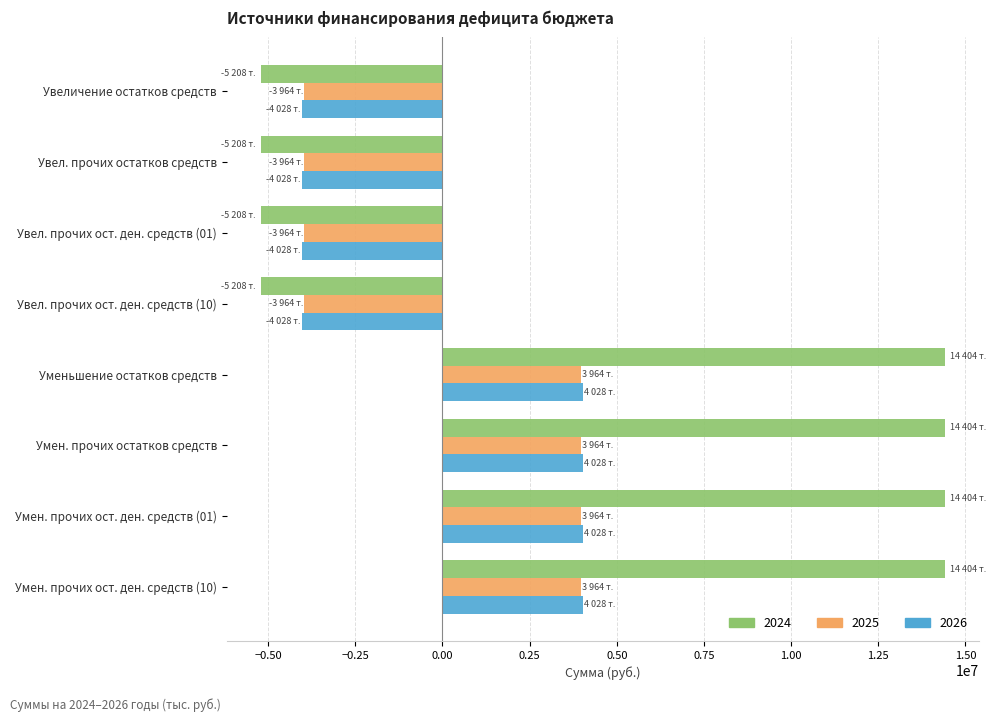

Is it true that 2025 equals 3964680 at Умен. прочих остатков средств?

True